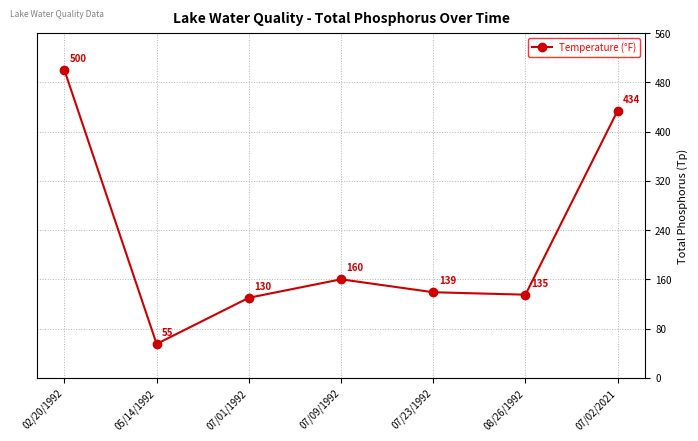

The value at 08/26/1992 is 89. True or false?

False